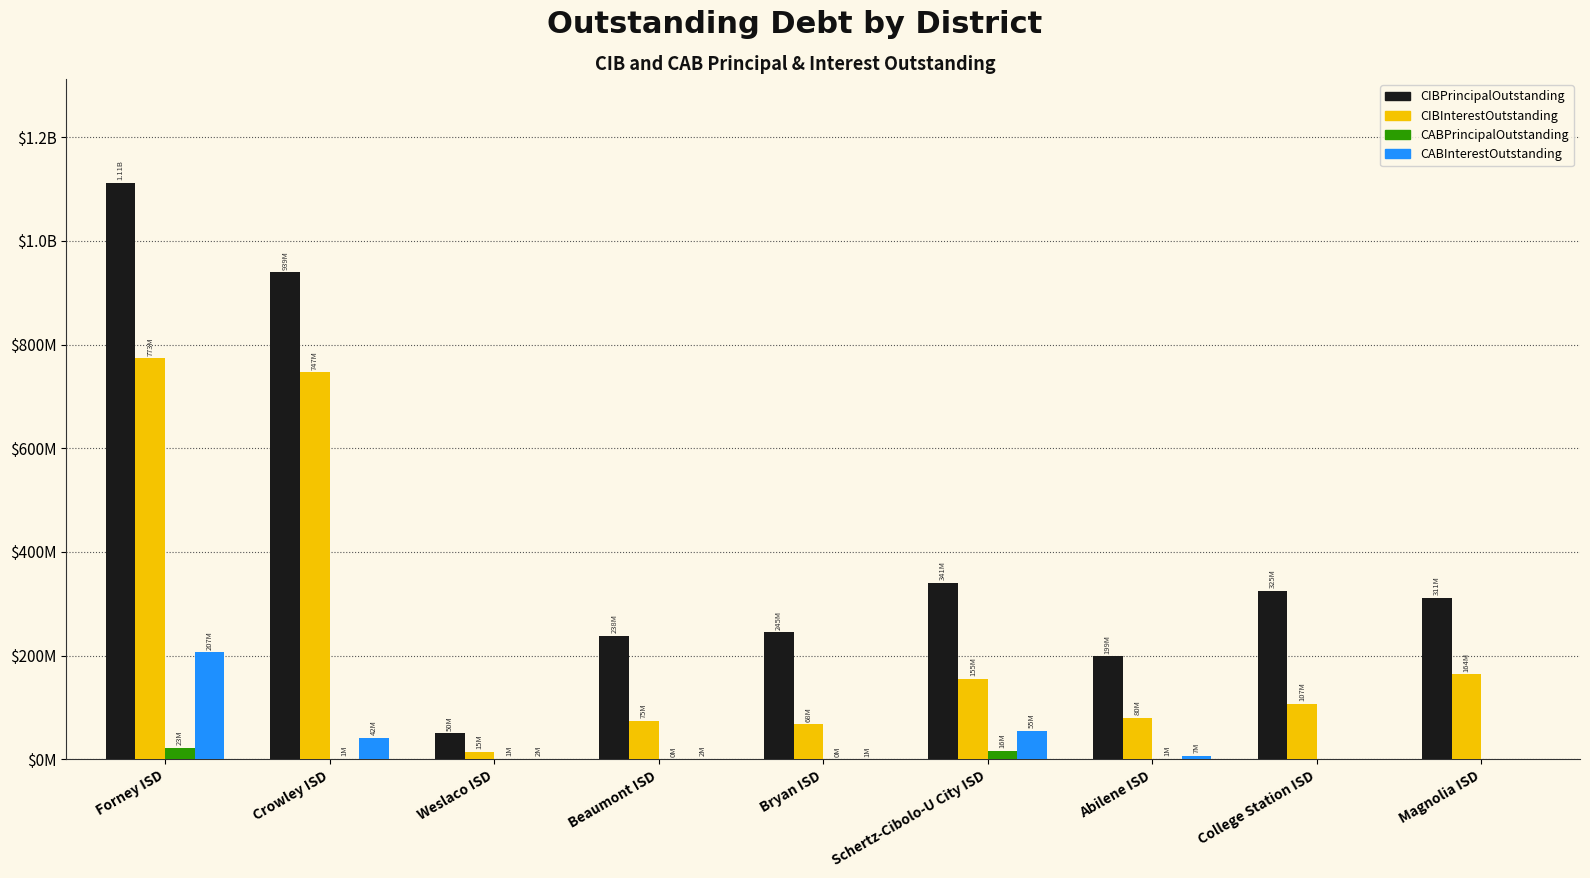

What is the spread (max minus min) of values at Beaumont ISD?

237935000.0